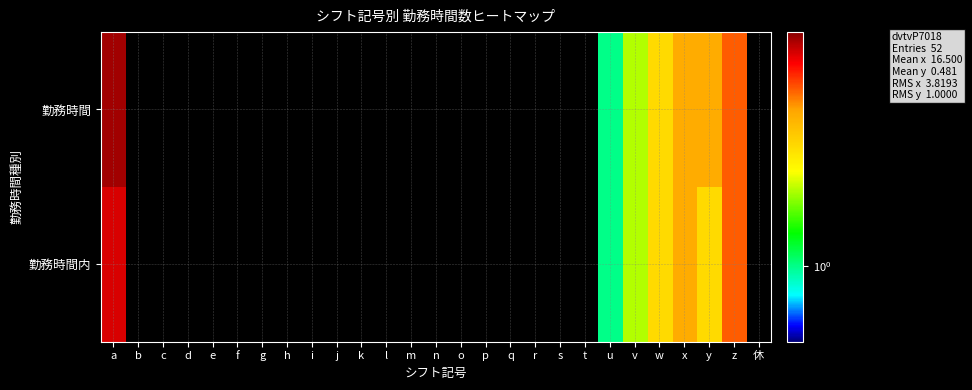

Reading right to left, list all the values displayed in this chart.

勤務時間: 休=0	z=5	y=4	x=4	w=3	v=2	u=1	t=0	s=0	r=0	q=0	p=0	o=0	n=0	m=0	l=0	k=0	j=0	i=0	h=0	g=0	f=0	e=0	d=0	c=0	b=0	a=8
勤務時間内: 休=0	z=5	y=3	x=4	w=3	v=2	u=1	t=0	s=0	r=0	q=0	p=0	o=0	n=0	m=0	l=0	k=0	j=0	i=0	h=0	g=0	f=0	e=0	d=0	c=0	b=0	a=7